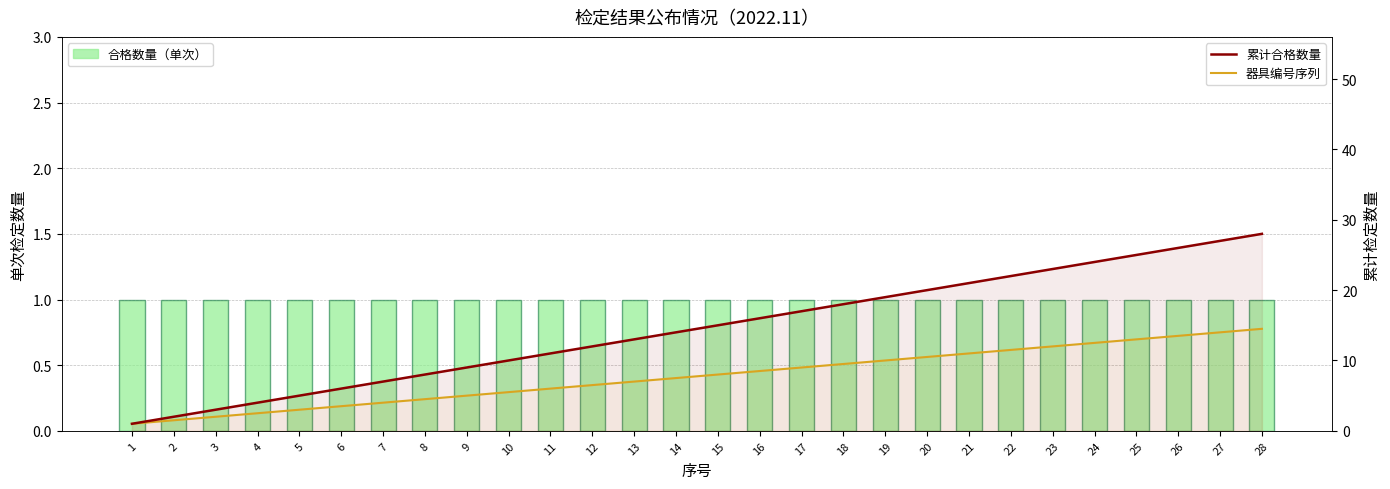

Reading right to left, transcribe all the data shown in this chart.

合格数量: 28=1.0	27=1.0	26=1.0	25=1.0	24=1.0	23=1.0	22=1.0	21=1.0	20=1.0	19=1.0	18=1.0	17=1.0	16=1.0	15=1.0	14=1.0	13=1.0	12=1.0	11=1.0	10=1.0	9=1.0	8=1.0	7=1.0	6=1.0	5=1.0	4=1.0	3=1.0	2=1.0	1=1.0
累计合格数量: 28=28.0	27=27.0	26=26.0	25=25.0	24=24.0	23=23.0	22=22.0	21=21.0	20=20.0	19=19.0	18=18.0	17=17.0	16=16.0	15=15.0	14=14.0	13=13.0	12=12.0	11=11.0	10=10.0	9=9.0	8=8.0	7=7.0	6=6.0	5=5.0	4=4.0	3=3.0	2=2.0	1=1.0
器具编号序列: 28=14.5	27=14.0	26=13.5	25=13.0	24=12.5	23=12.0	22=11.5	21=11.0	20=10.5	19=10.0	18=9.5	17=9.0	16=8.5	15=8.0	14=7.5	13=7.0	12=6.5	11=6.0	10=5.5	9=5.0	8=4.5	7=4.0	6=3.5	5=3.0	4=2.5	3=2.0	2=1.5	1=1.0